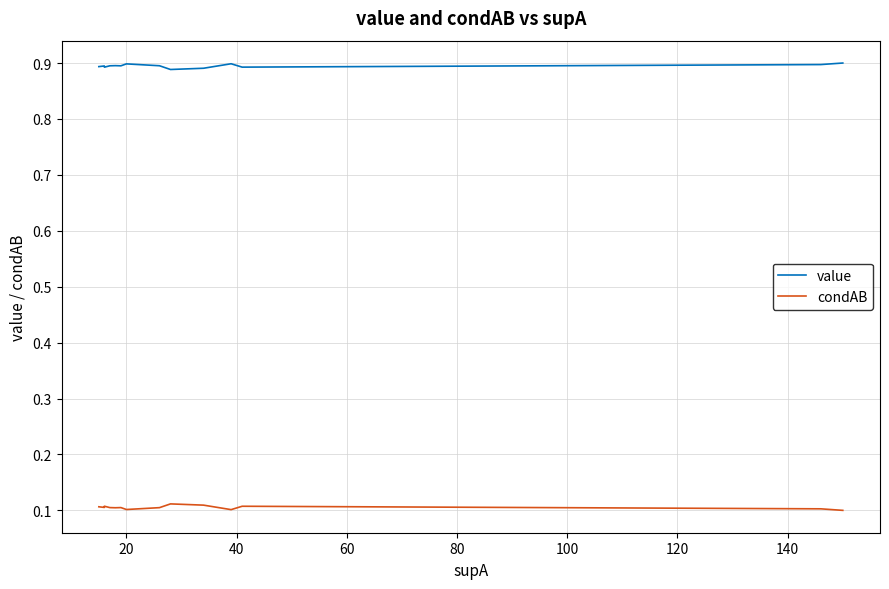

What are all the series names shown in the legend?

value, condAB